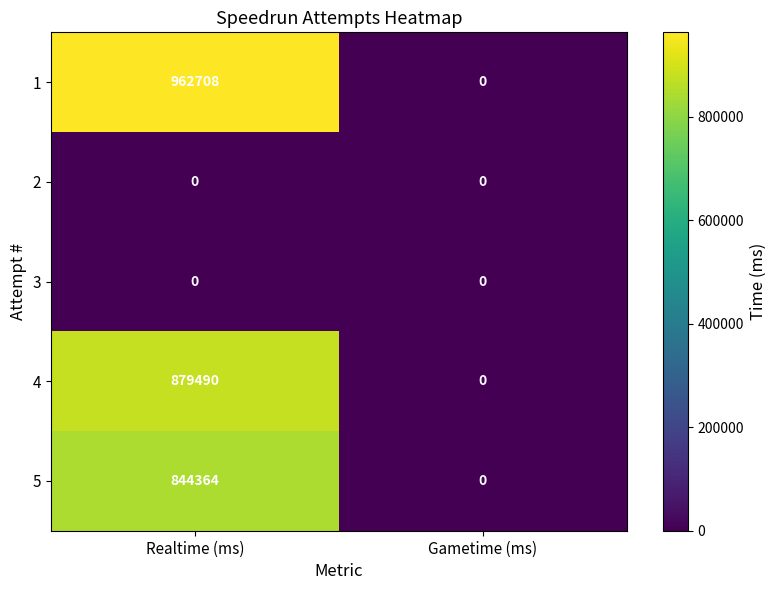

At which category is the sum across all series the highest?

Realtime (ms)